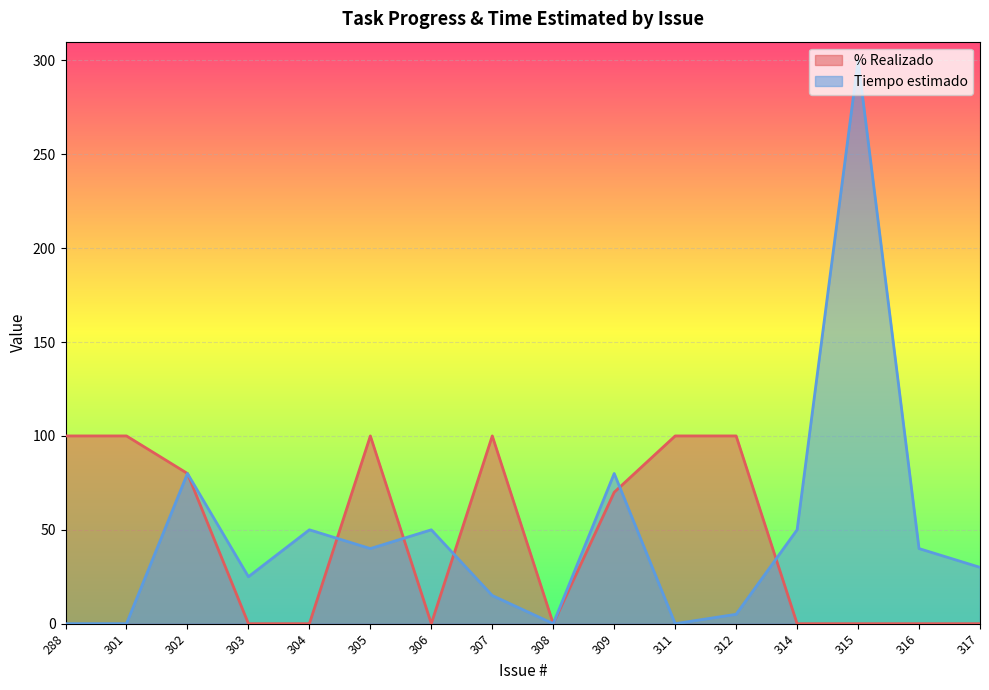

What is the sum of the Tiempo estimado values at 305 and 306?

90